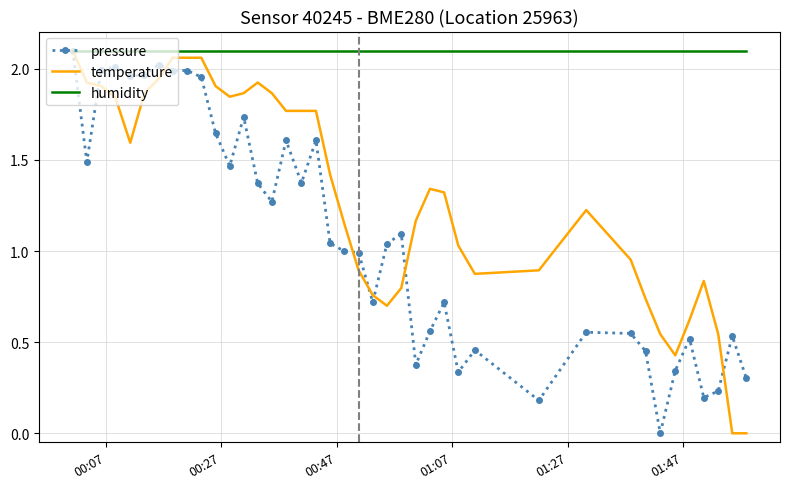

Rank the series by their average value, from highest to lowest.

humidity, temperature, pressure